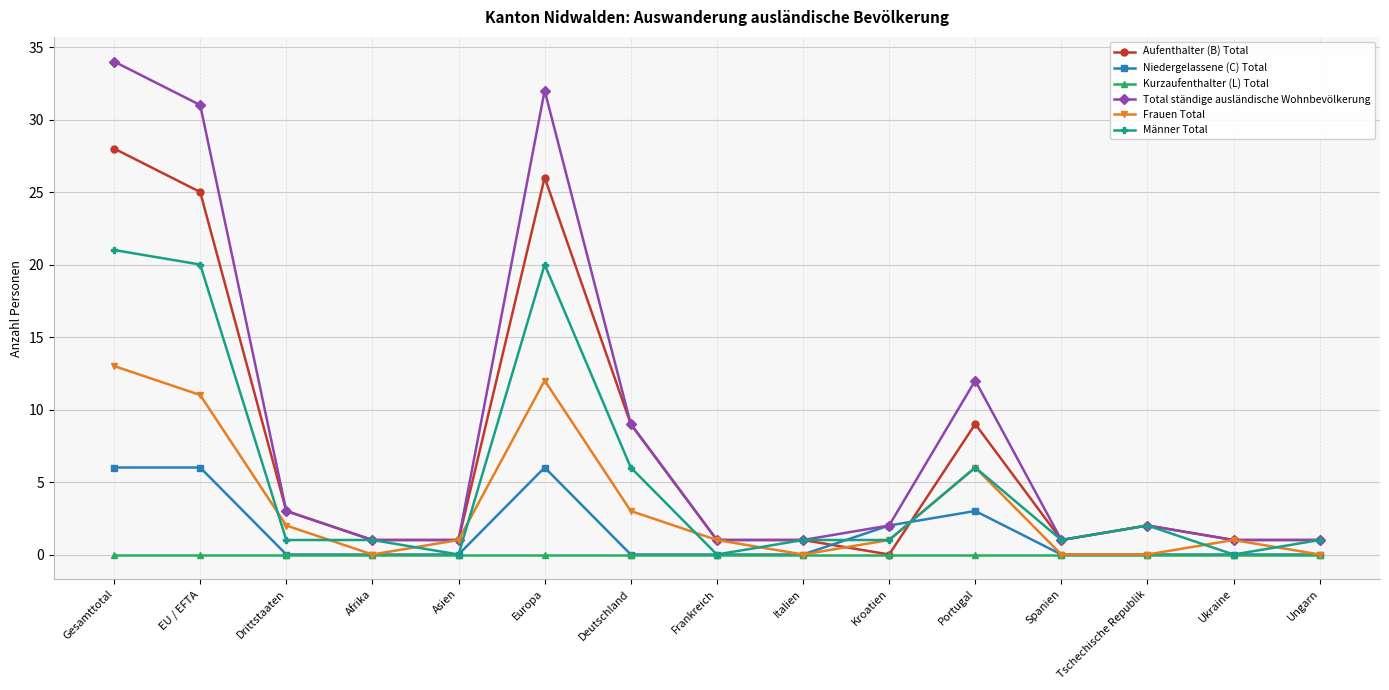

How many times do Aufenthalter (B) Total and Niedergelassene (C) Total cross each other?

2